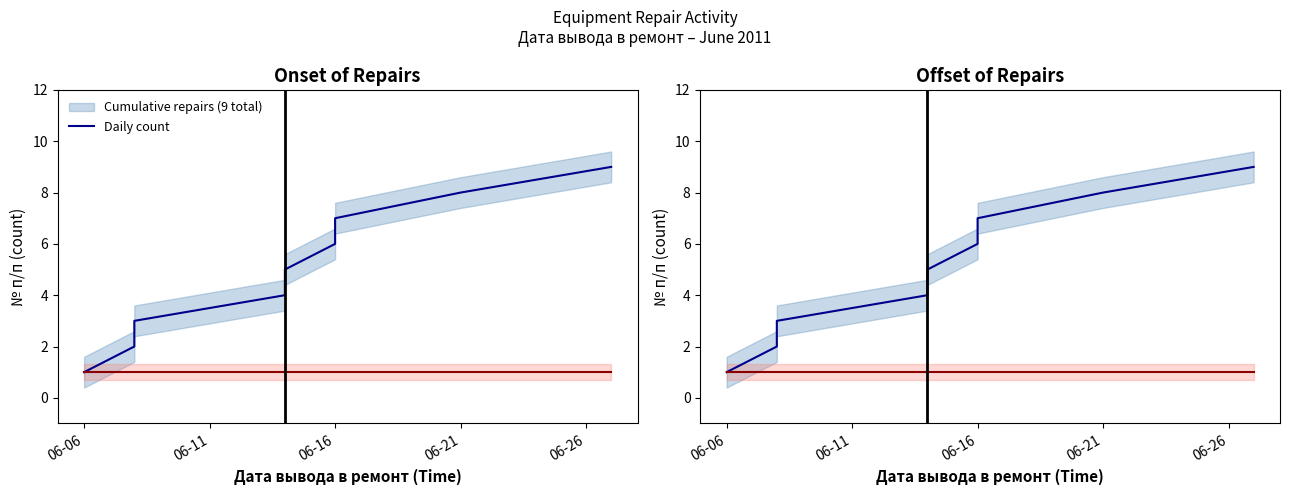

At how many categories does at least one series exceed 2?

7